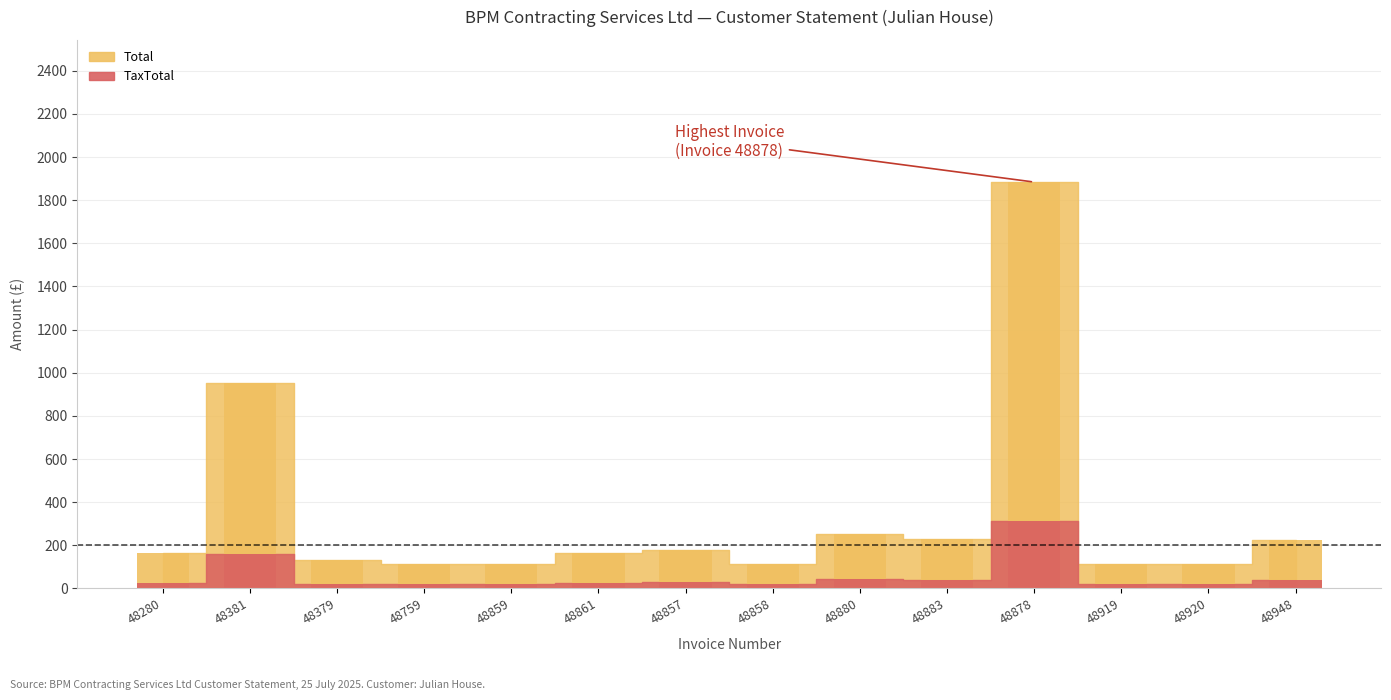

List the series in order of their peak value, highest first.

Total, TaxTotal